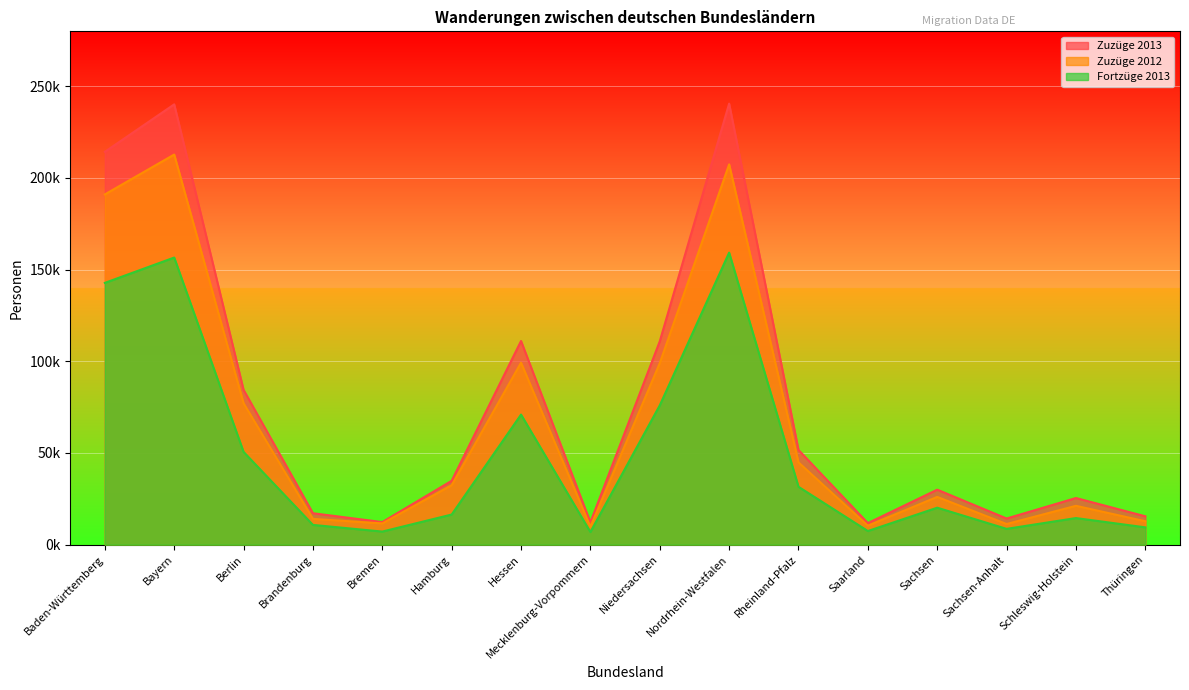

Reading left to right, extract all data points from this chart.

Zuzüge 2013: Baden-Württemberg=214279	Bayern=240169	Berlin=84425	Brandenburg=17134	Bremen=12313	Hamburg=34839	Hessen=111090	Mecklenburg-Vorpommern=12182	Niedersachsen=110921	Nordrhein-Westfalen=240565	Rheinland-Pfalz=51656	Saarland=11761	Sachsen=29994	Sachsen-Anhalt=14263	Schleswig-Holstein=25439	Thüringen=15466
Zuzüge 2012: Baden-Württemberg=191048	Bayern=212794	Berlin=77104	Brandenburg=14050	Bremen=11602	Hamburg=32412	Hessen=99259	Mecklenburg-Vorpommern=9757	Niedersachsen=99001	Nordrhein-Westfalen=207423	Rheinland-Pfalz=44867	Saarland=10365	Sachsen=26043	Sachsen-Anhalt=11257	Schleswig-Holstein=21188	Thüringen=12766
Fortzüge 2013: Baden-Württemberg=142792	Bayern=156607	Berlin=50601	Brandenburg=10773	Bremen=7136	Hamburg=16429	Hessen=70950	Mecklenburg-Vorpommern=6890	Niedersachsen=75986	Nordrhein-Westfalen=159301	Rheinland-Pfalz=31564	Saarland=7437	Sachsen=20163	Sachsen-Anhalt=8622	Schleswig-Holstein=14506	Thüringen=9436